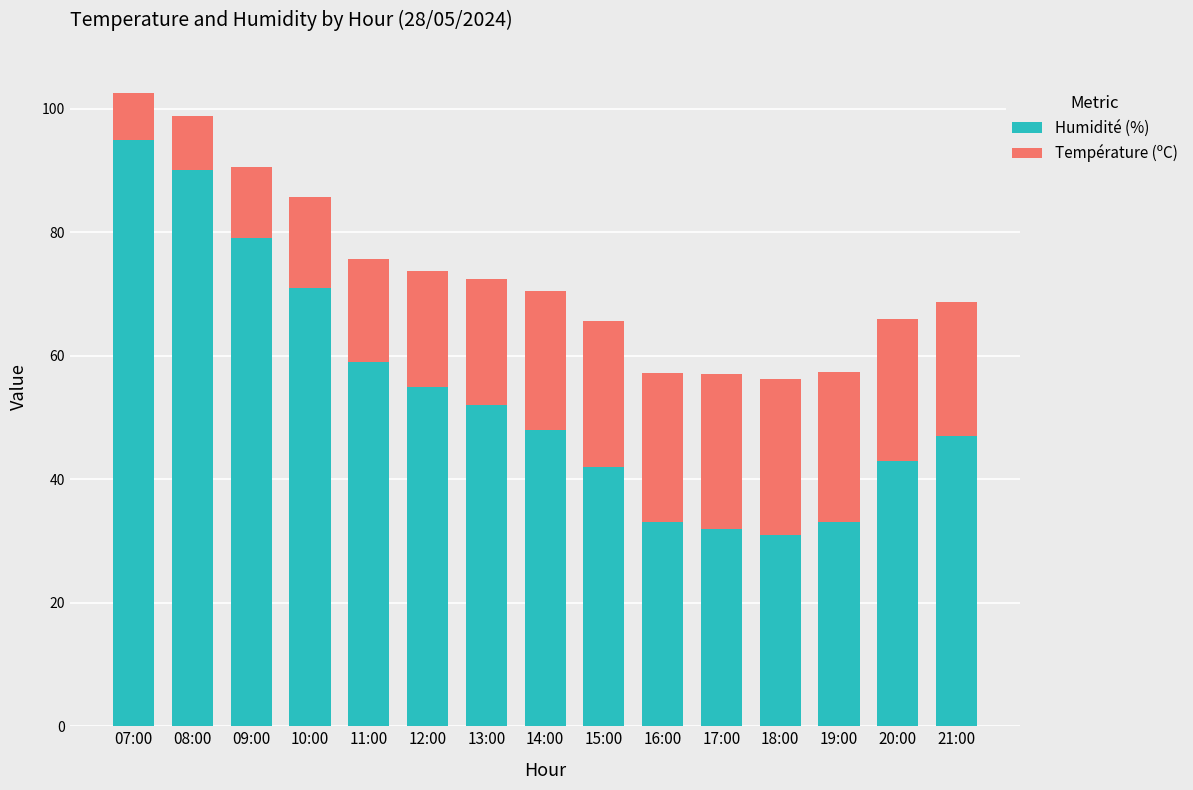

True or false: Humidité (%) has a value of 16.4 at 19:00.

False